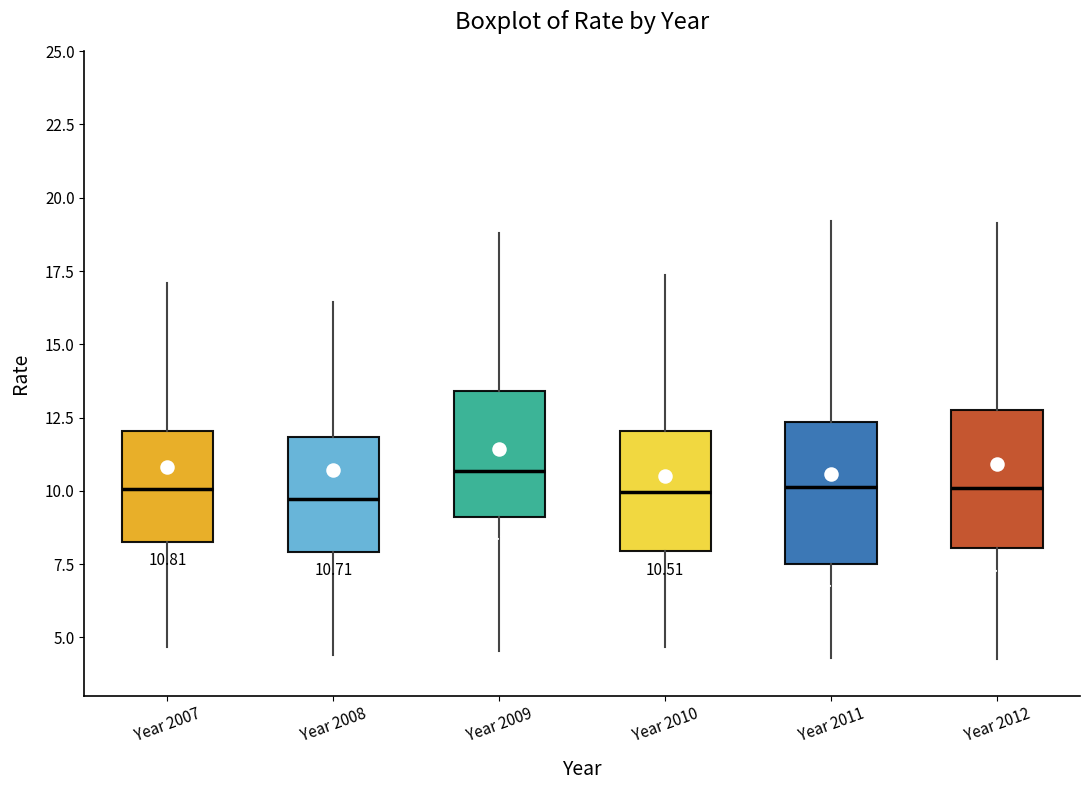

Which box has the highest median line?

Year 2009